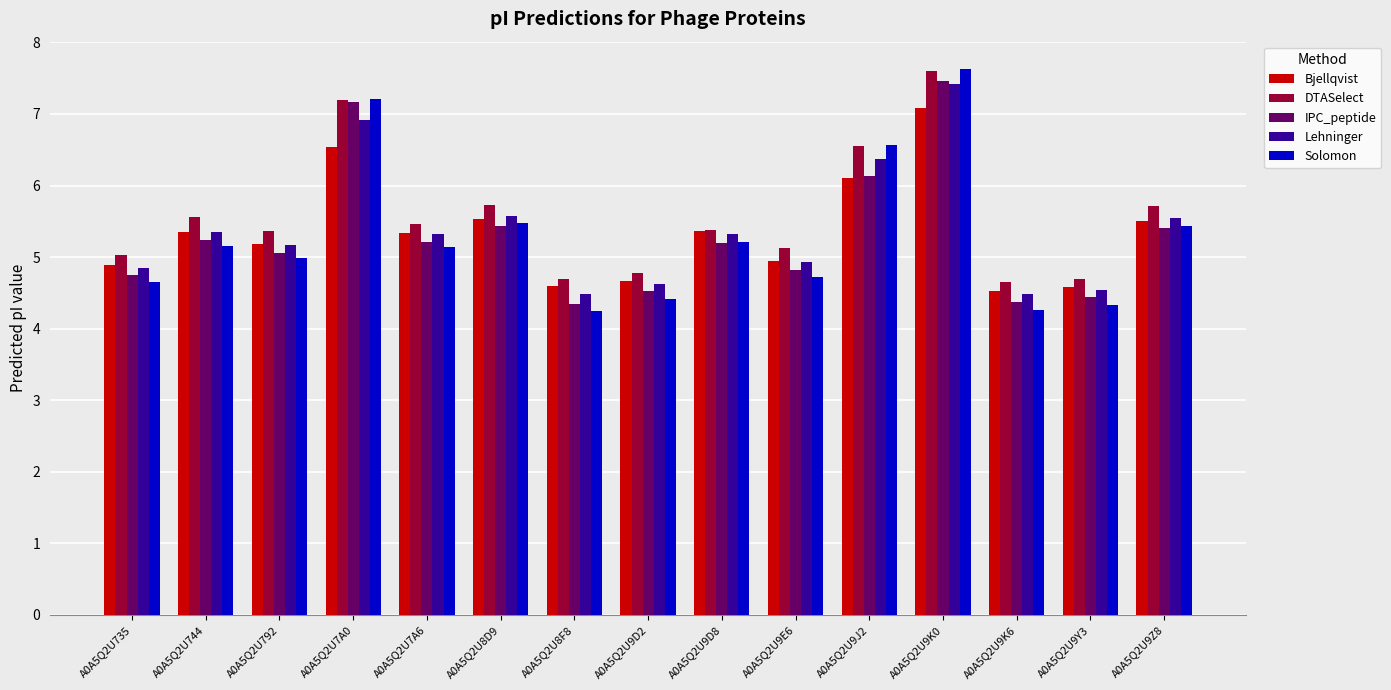

What is the average value of the Lehninger series?

5.4